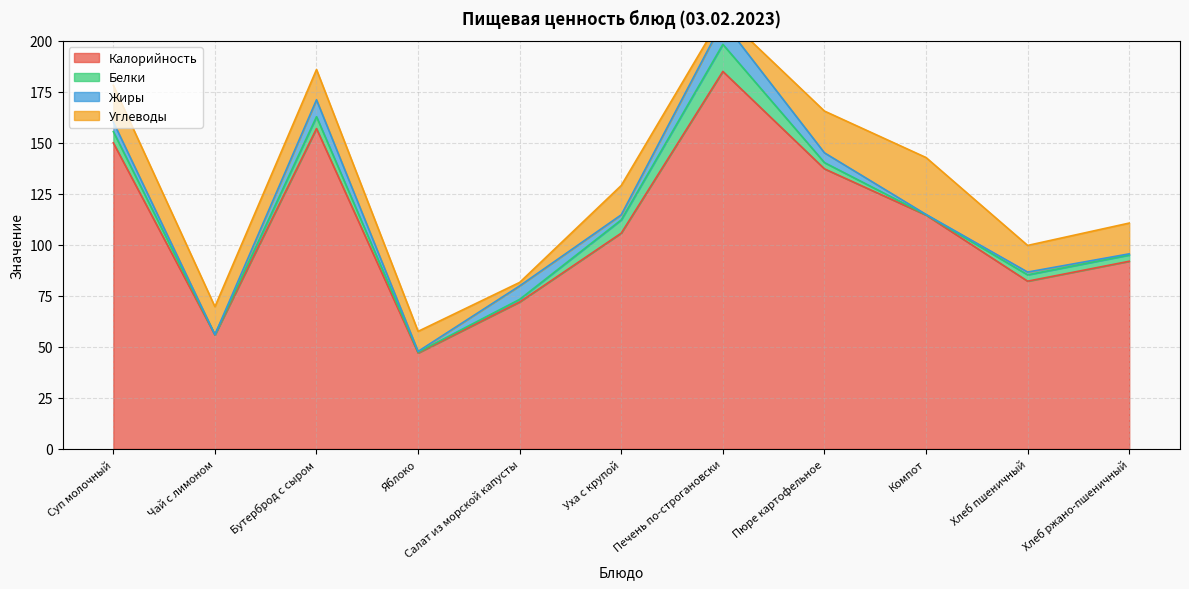

What is the sum of all Углеводы values?

152.3